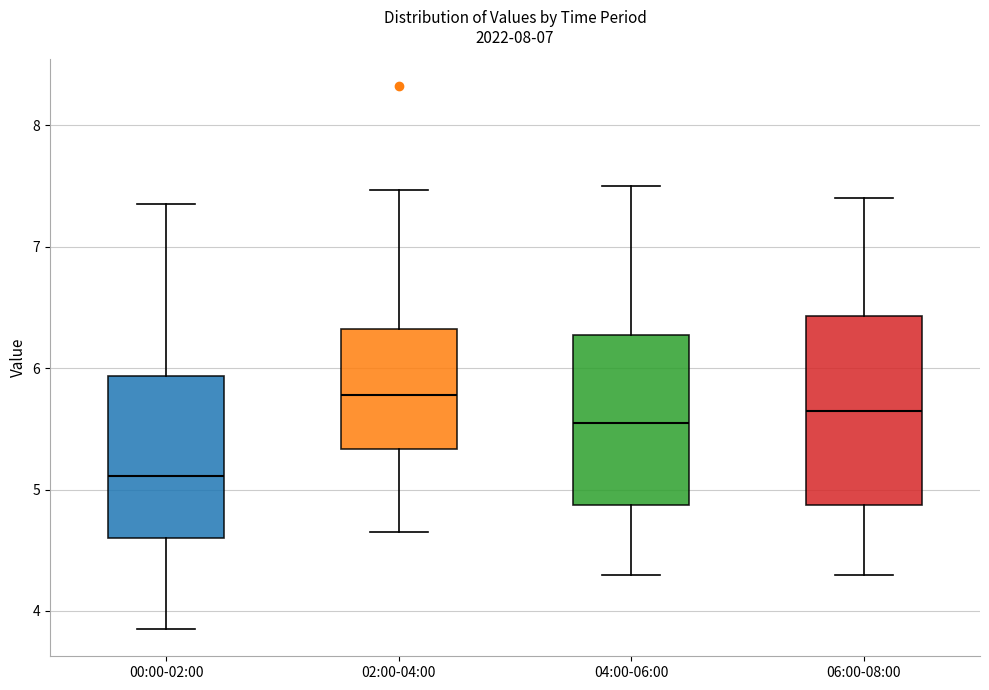

Where is the lower edge of the box for 00:00-02:00 on the y-axis? The values are not printed on the chart, so give them approximately, as read against the axis.

4.6